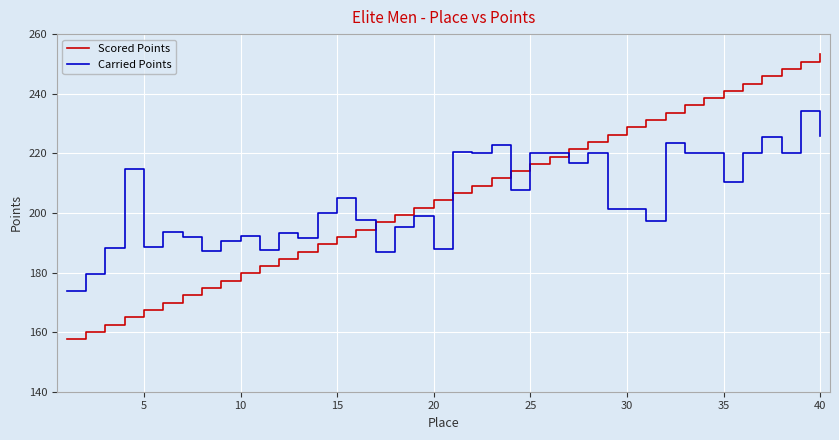

Rank the series by their maximum value, from highest to lowest.

Scored Points, Carried Points